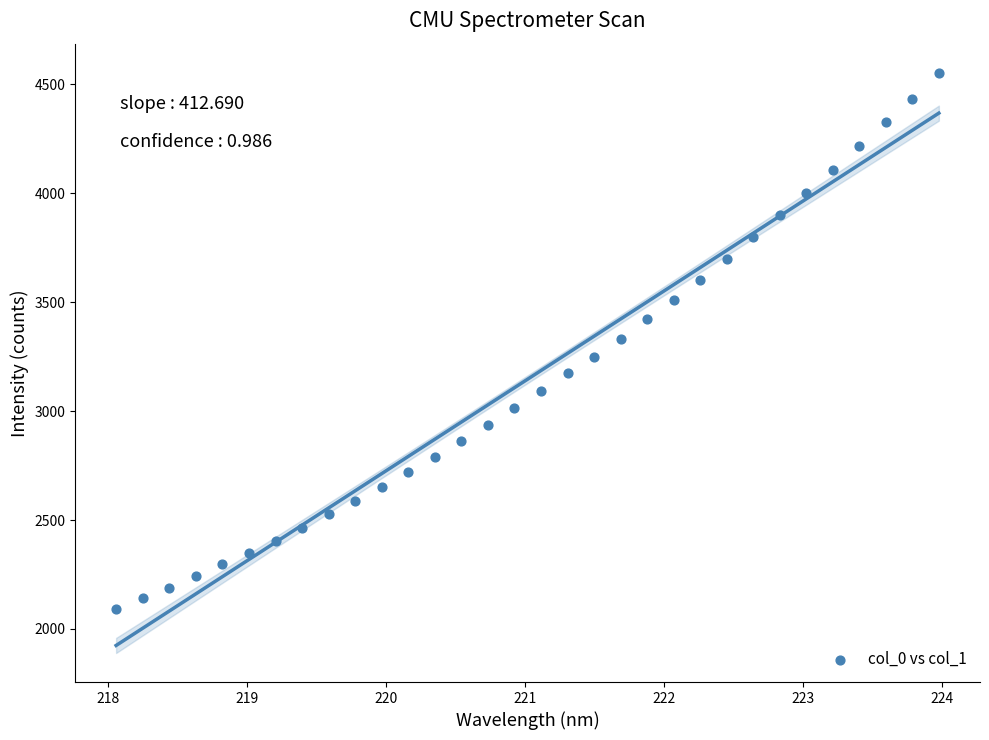

What is the range of X values (max minus min)?

5.9